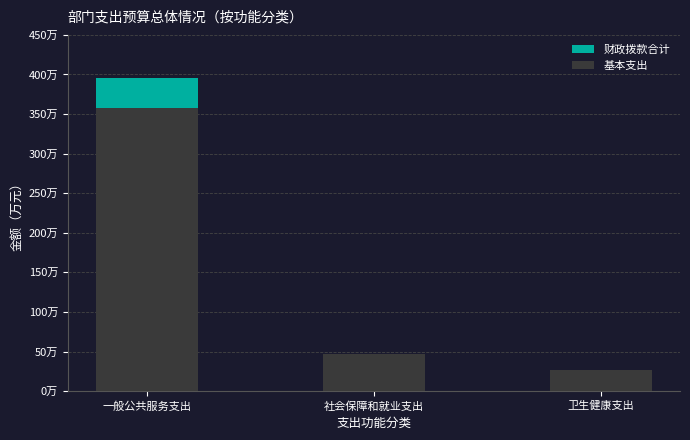

What are all the series names shown in the legend?

财政拨款合计, 基本支出